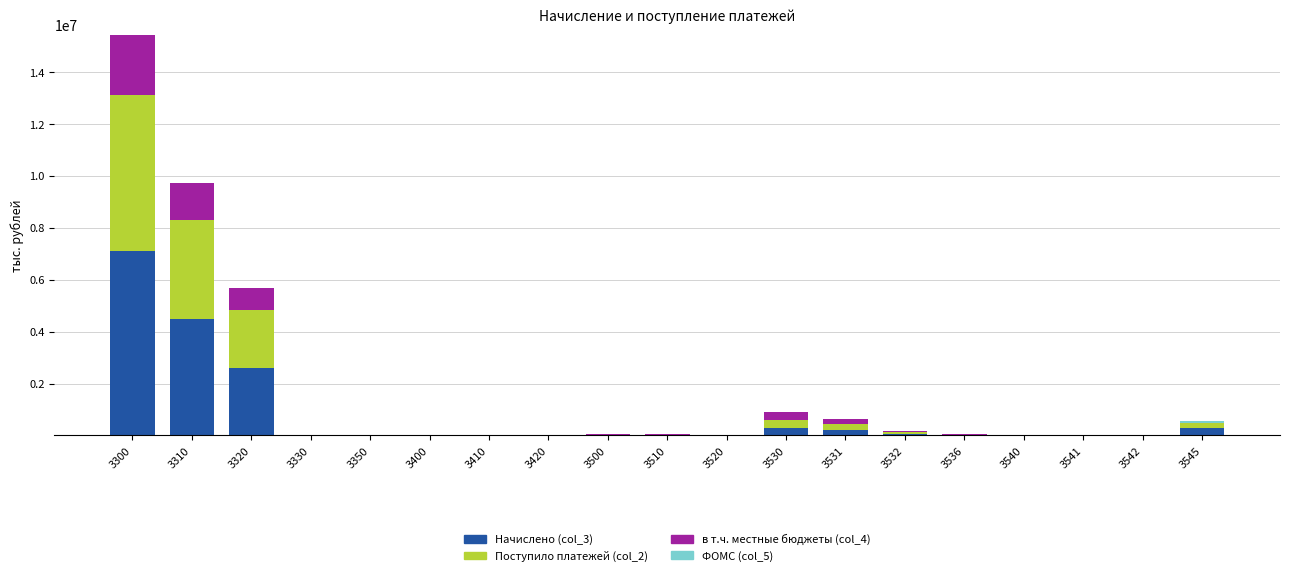

At which category is the sum across all series the highest?

3300